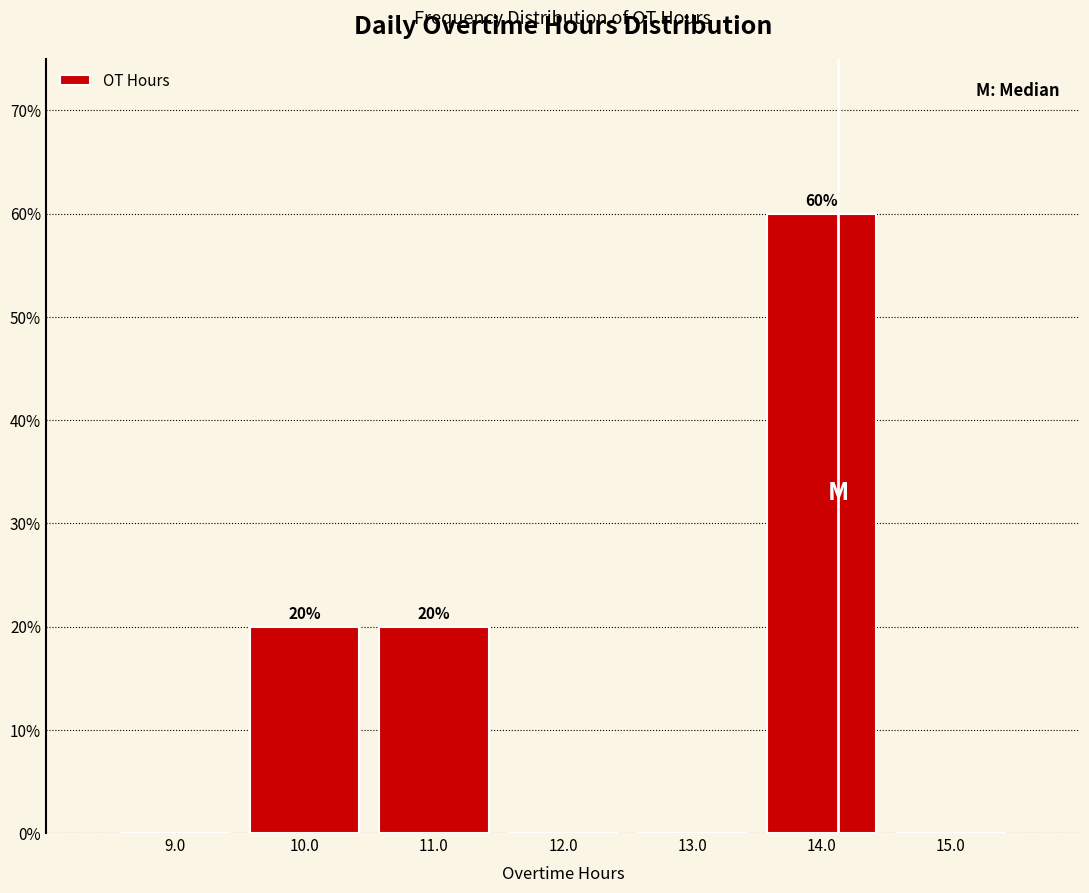

Which range on the x-axis has the tallest bar?

13.5 to 14.5